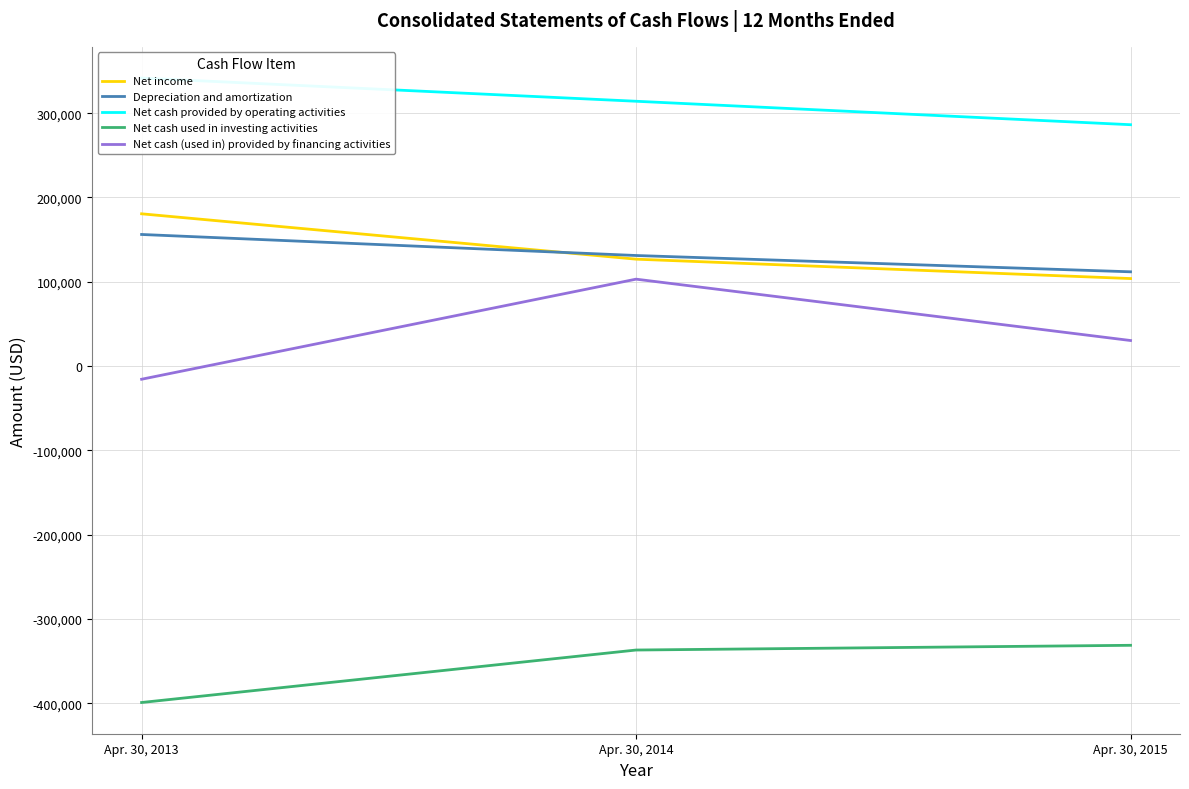

The value of Net cash provided by operating activities at Apr. 30, 2013 is 341682. True or false?

True